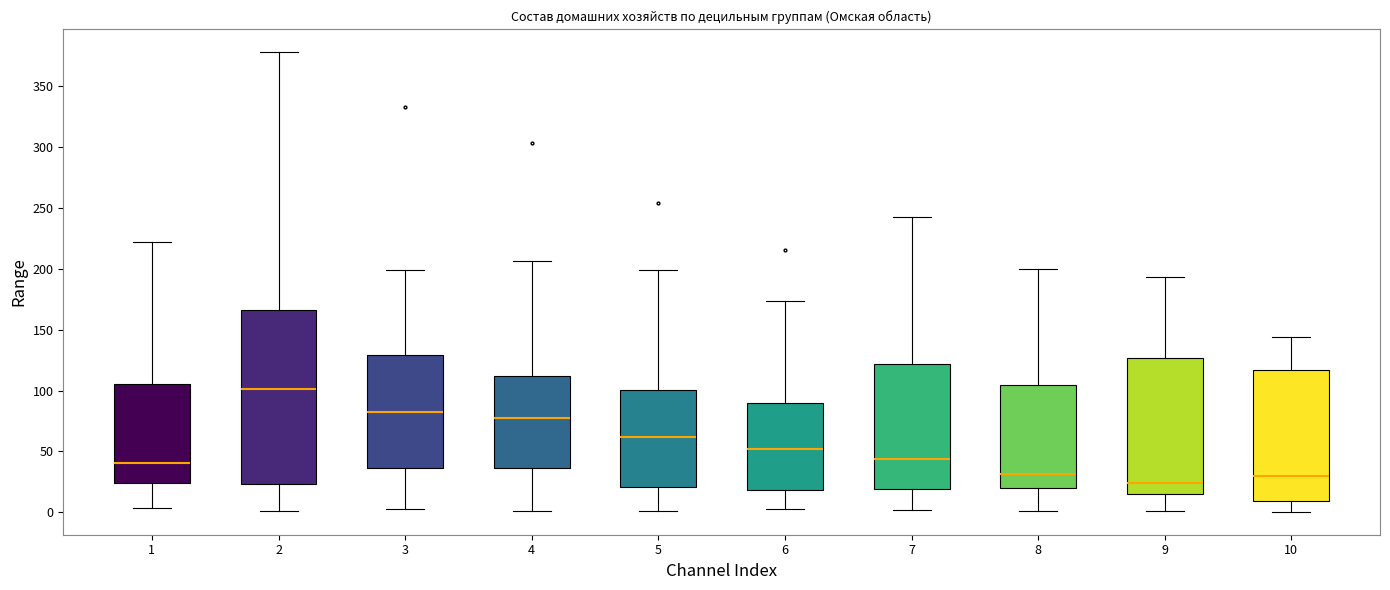

Which box is the tallest, from its lower edge to its upper edge?

2